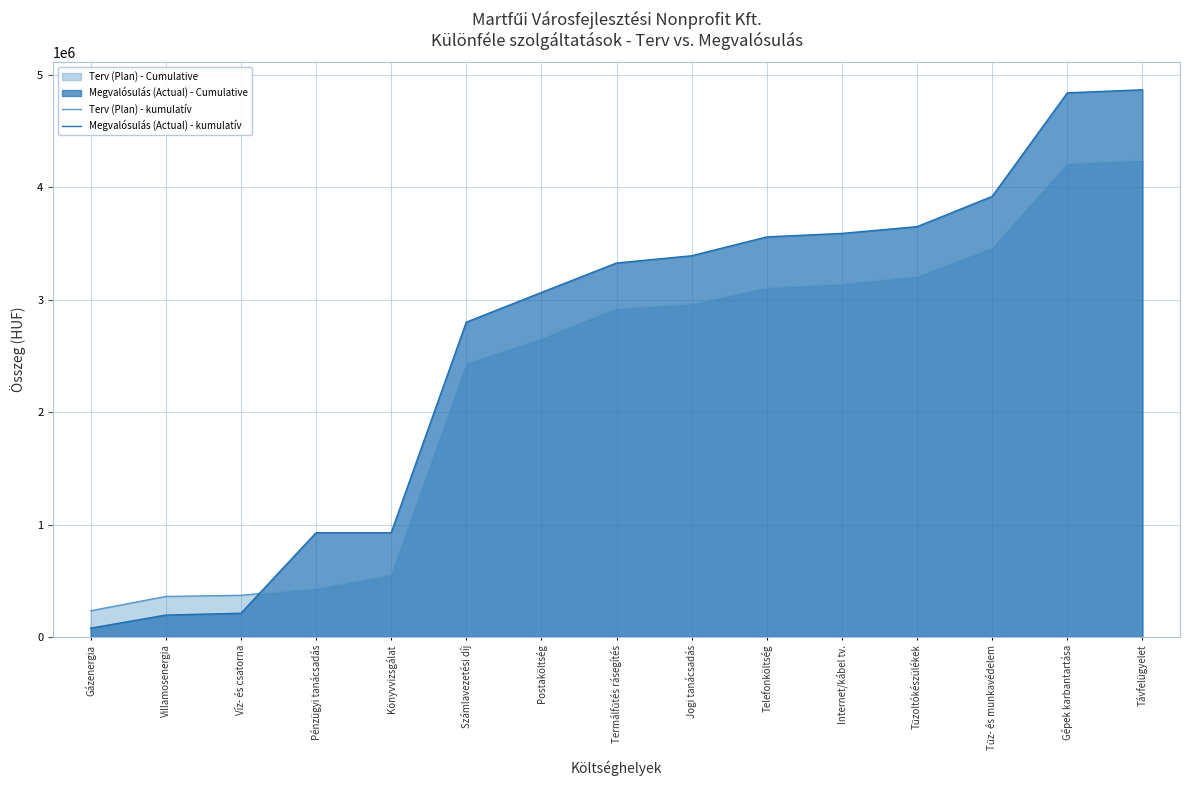

How many data points does each series have?

15